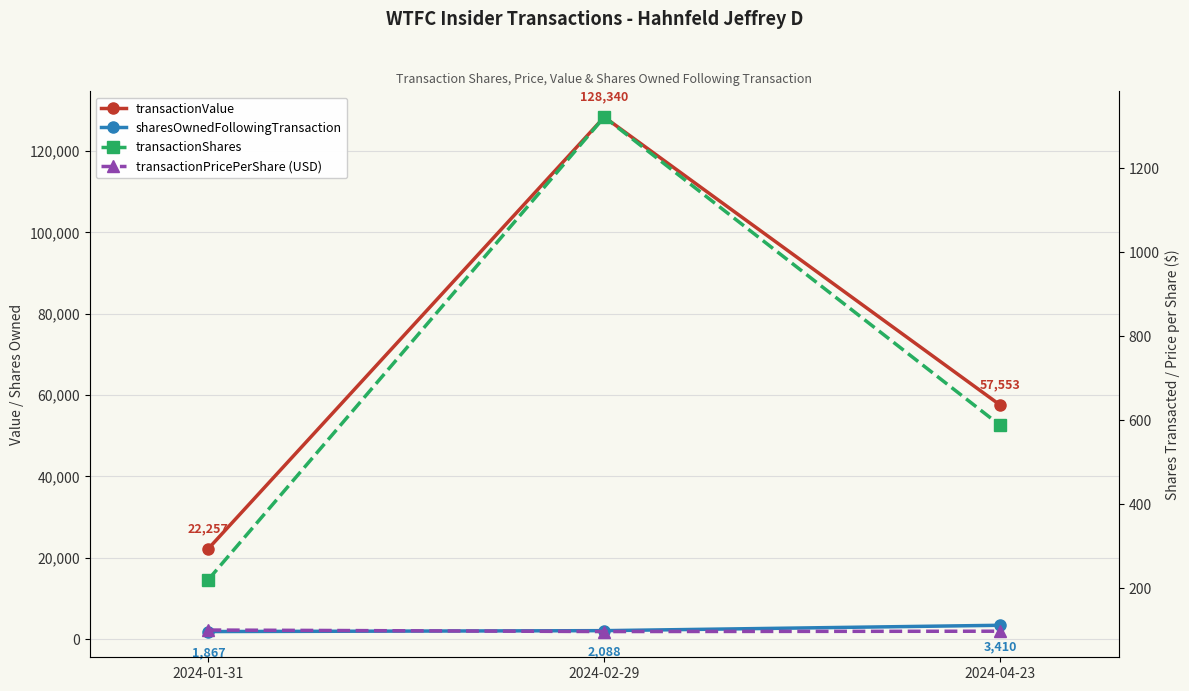

At which label does sharesOwnedFollowingTransaction first exceed 2088?

2024-04-23